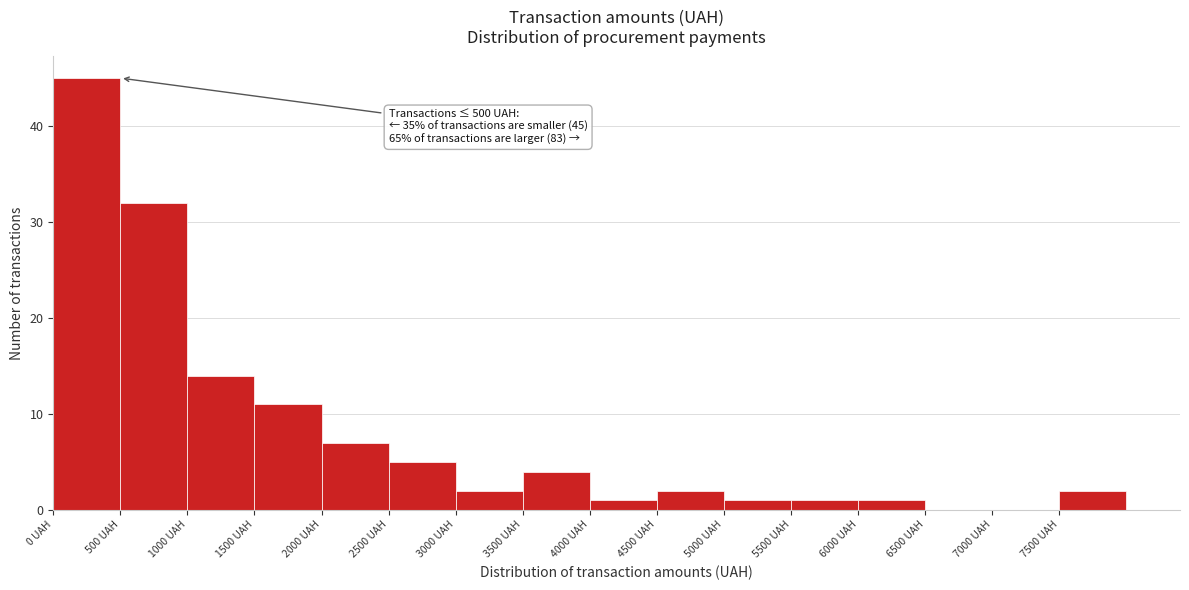

Over which range of the x-axis is the bar tallest?

0 to 500